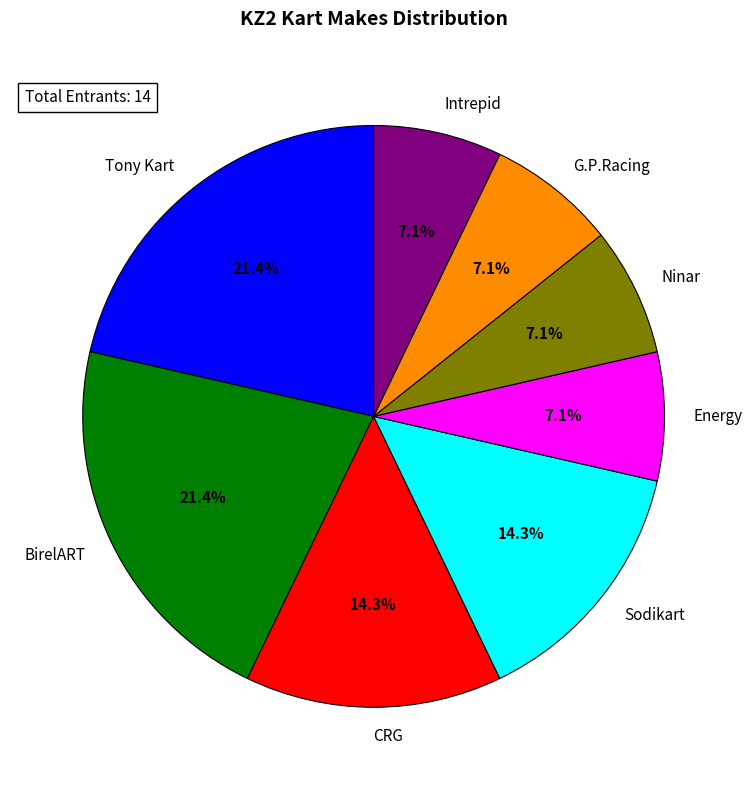

Between Energy and BirelART, which is larger?

BirelART